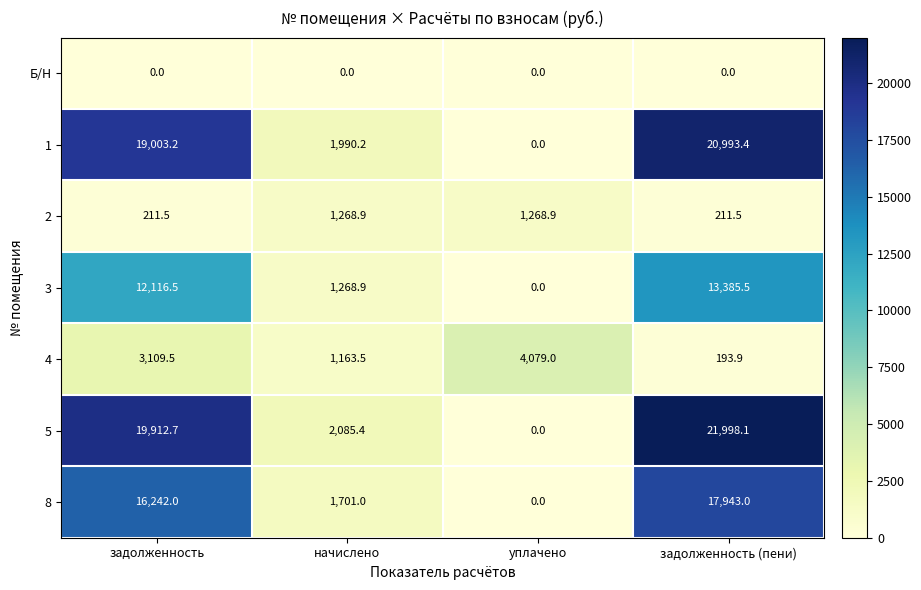

Which series has the largest total across all categories?

5